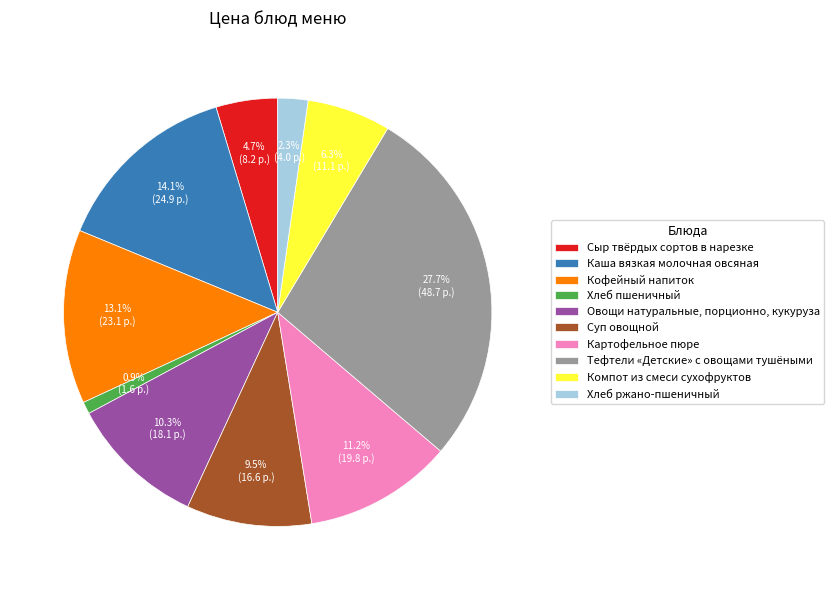

Which has a higher value, Овощи натуральные, порционно, кукуруза or Компот из смеси сухофруктов?

Овощи натуральные, порционно, кукуруза